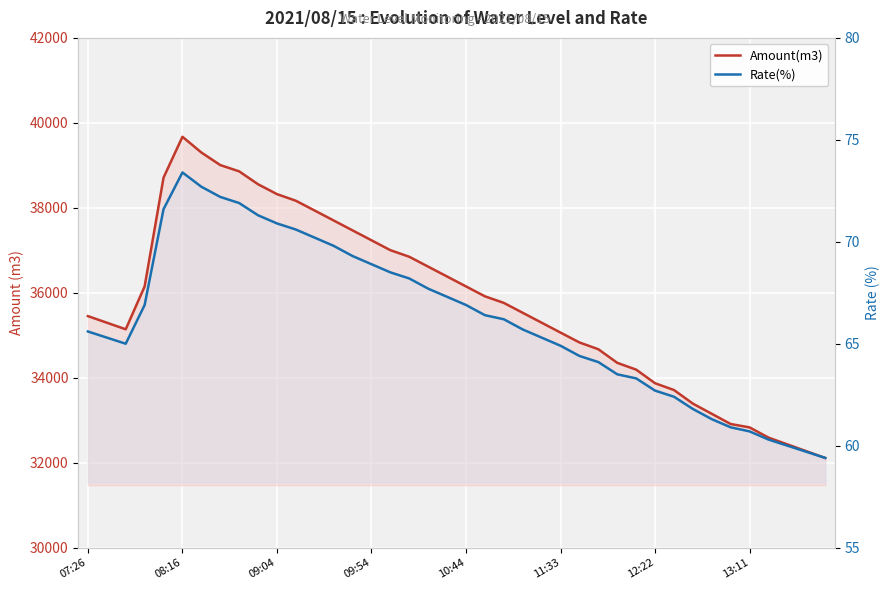

How many distinct data groups are displayed?

2